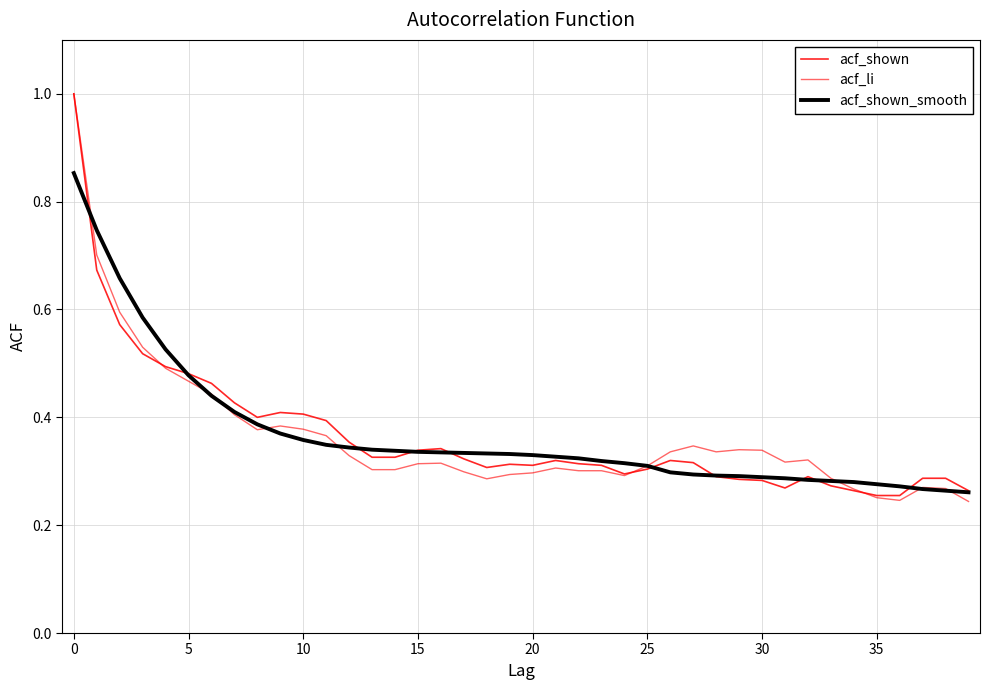

Does the chart have visible grid lines?

Yes